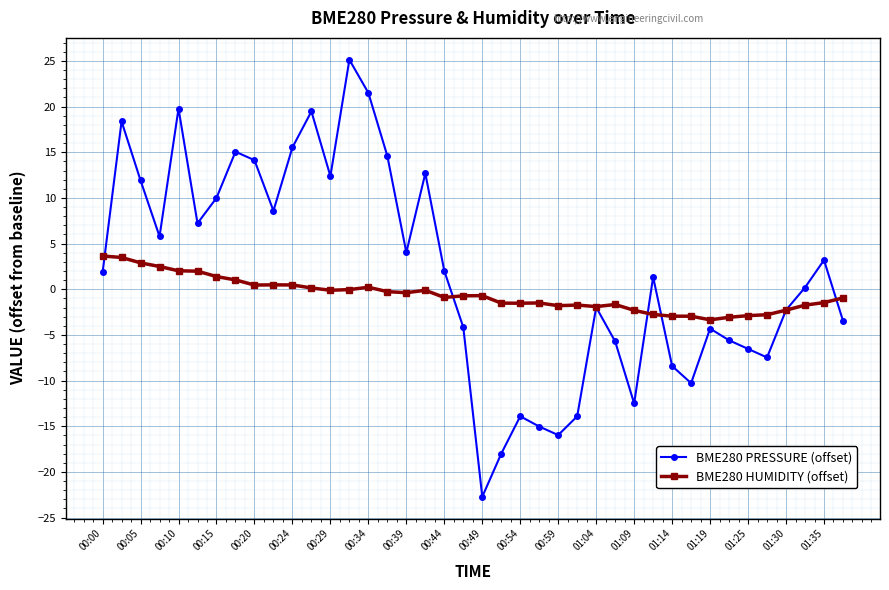

Count the number of data series in this chart.

2